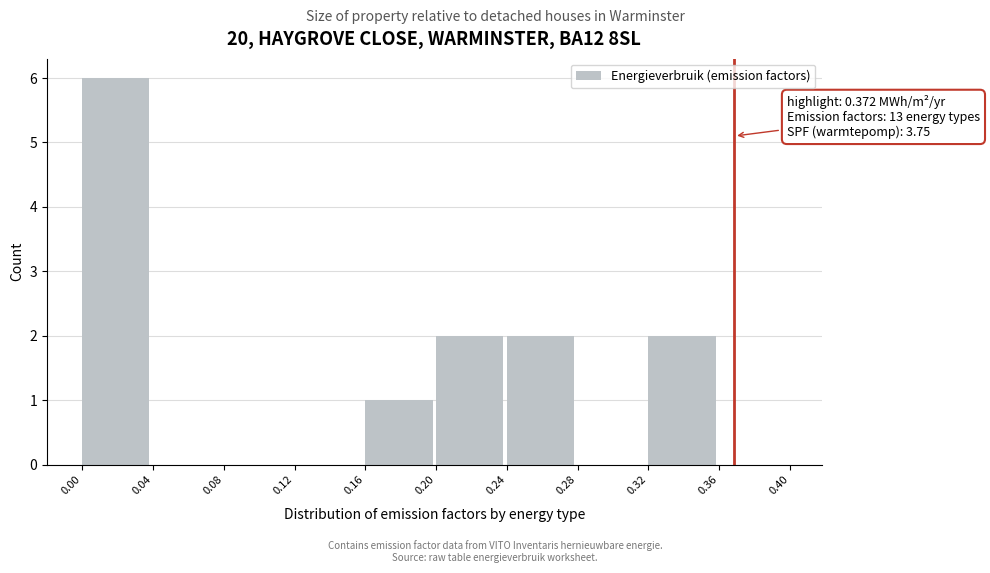

Which range on the x-axis has the tallest bar?

0.00 to 0.04